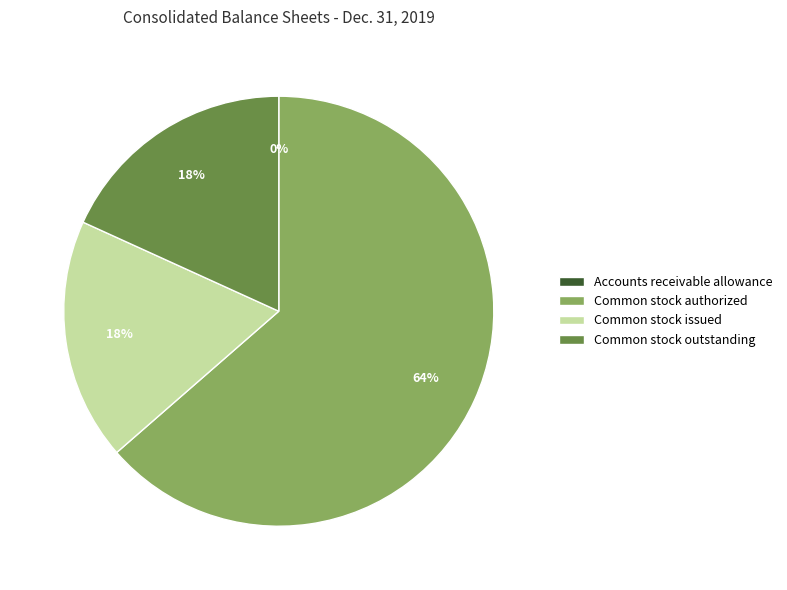

Do Common stock authorized and Common stock issued together represent more than half of the pie?

Yes